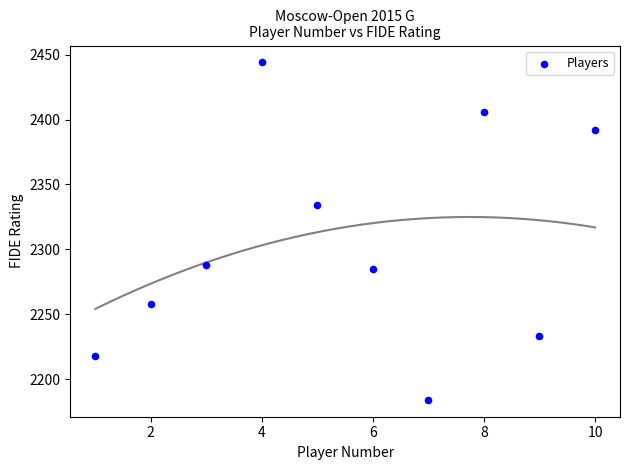

What Y value in the scatter plot is closest to 2314?

2334